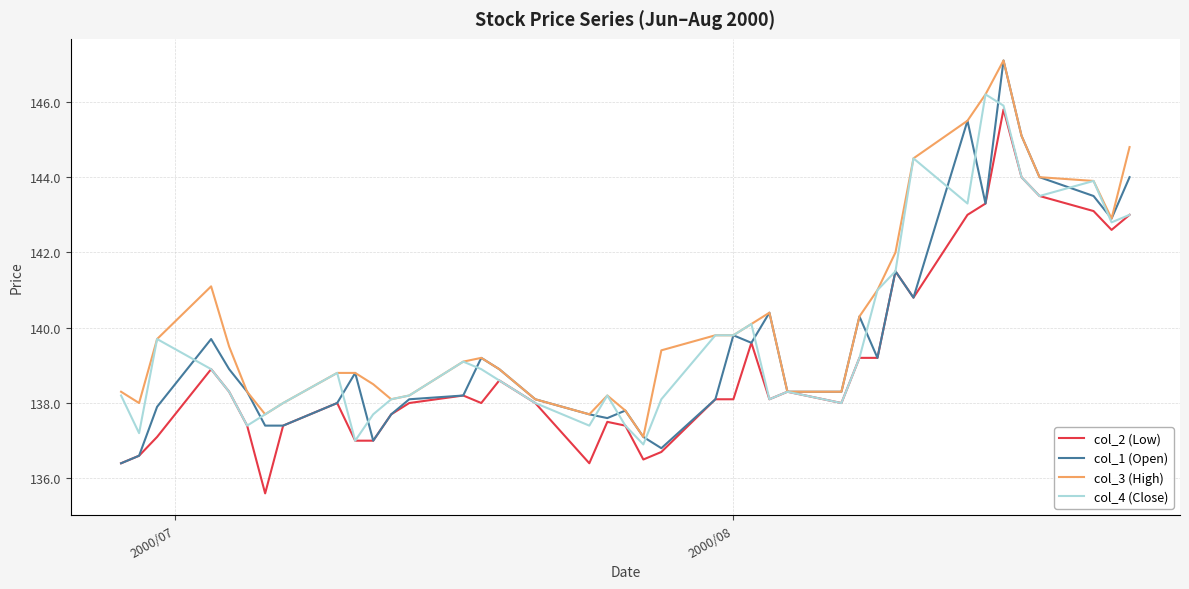

What is the maximum value shown in the chart?

147.1